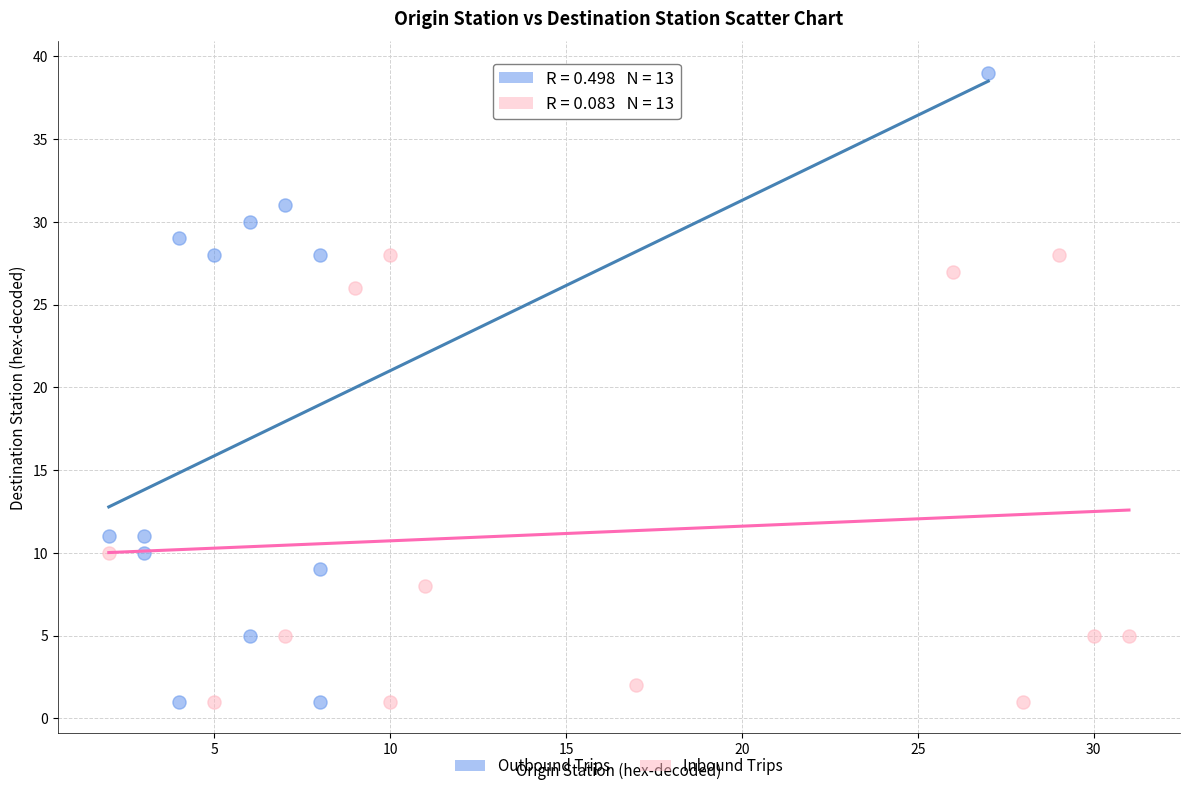

Which series reaches the maximum Y coordinate?

Outbound Trips